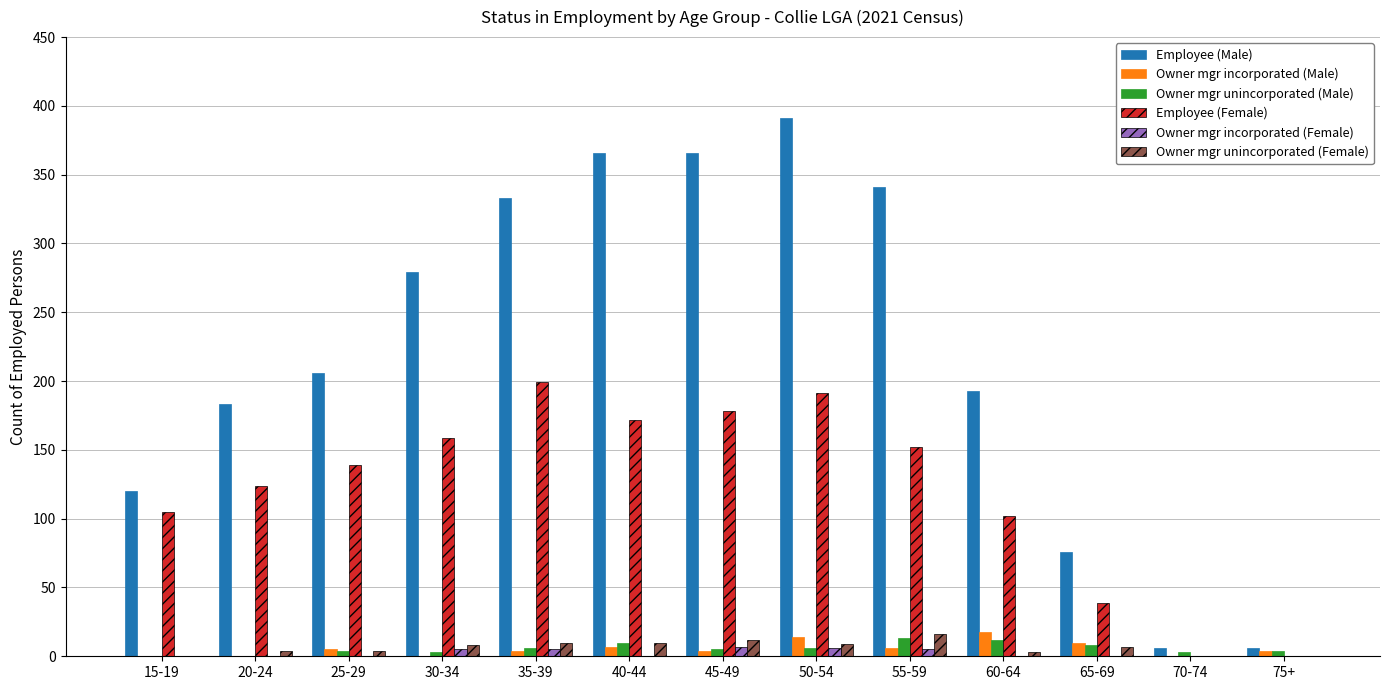

What is the sum of all Owner mgr unincorporated (Male) values?

74